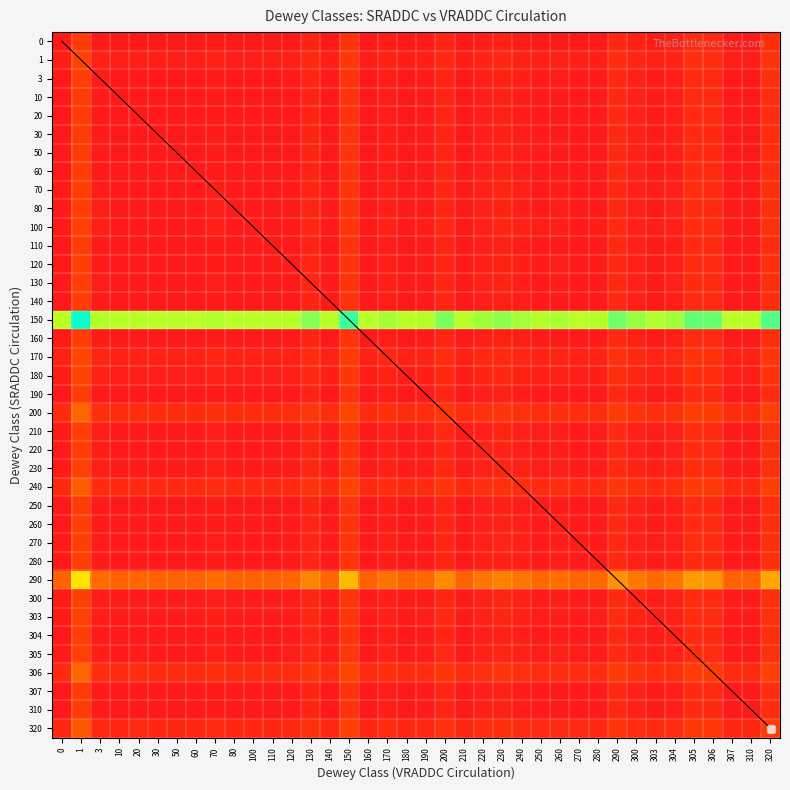

What is the total value across all series at 10?

203.0